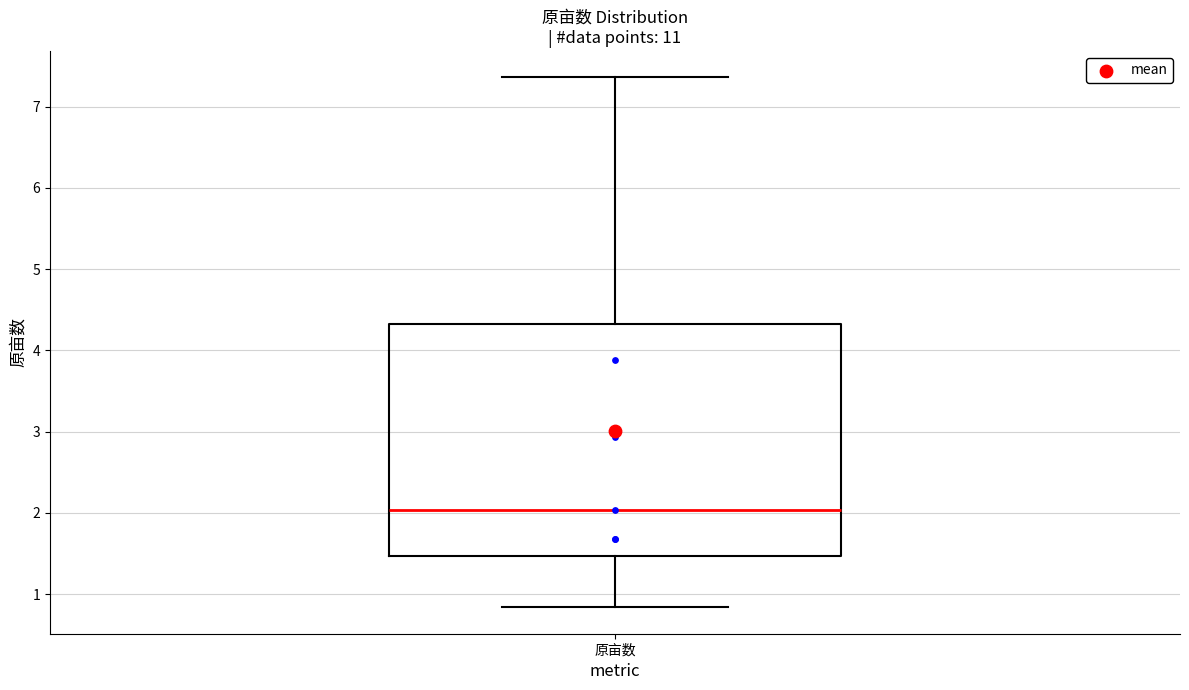

Read this box plot against the y-axis: the position of the median line, the range covered by the box, and the ends of both whiskers. The values are not printed on the chart, so give them approximately, as read against the axis.

median 2.0, box 1.5 to 4.3, whiskers 0.8 to 7.4